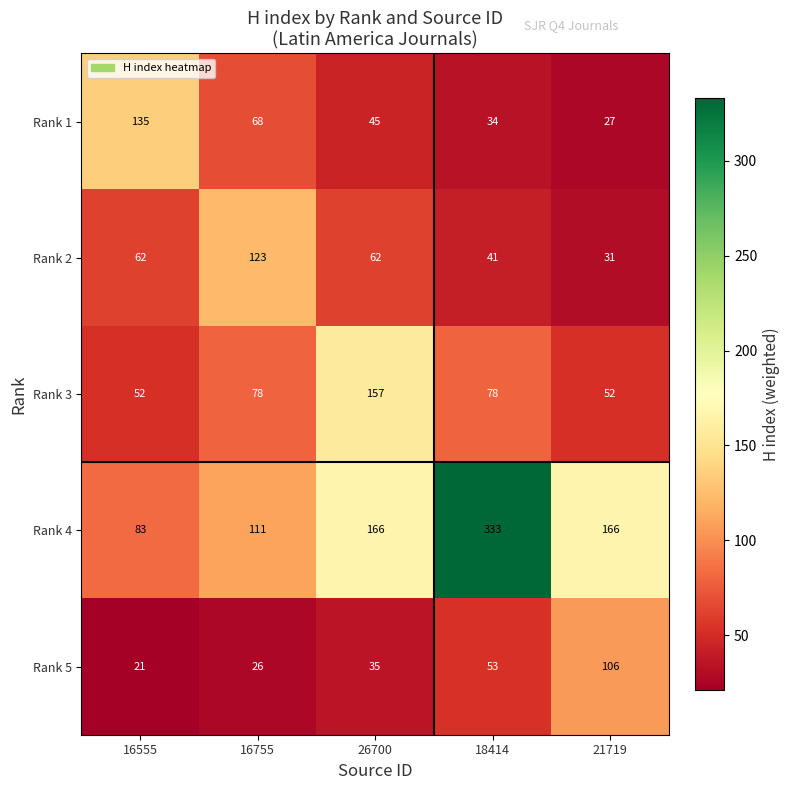

Which series has the largest total across all categories?

Rank 4